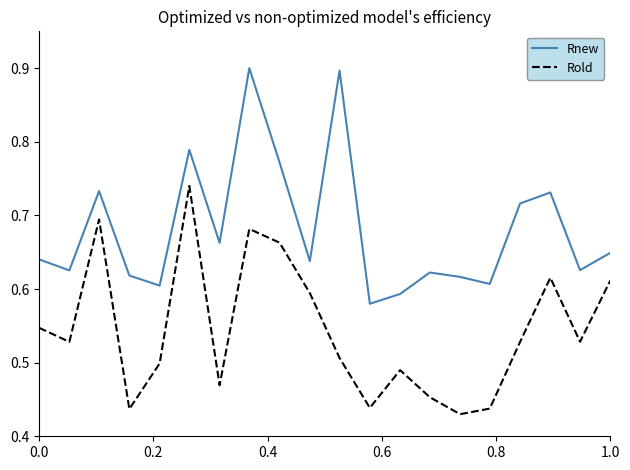

What is the highest value of the Rnew series?

0.9